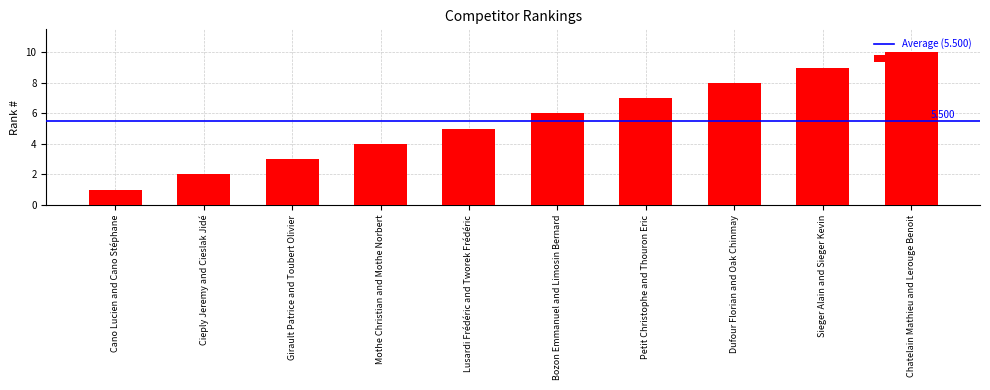

Does the chart contain stacked bars?

No